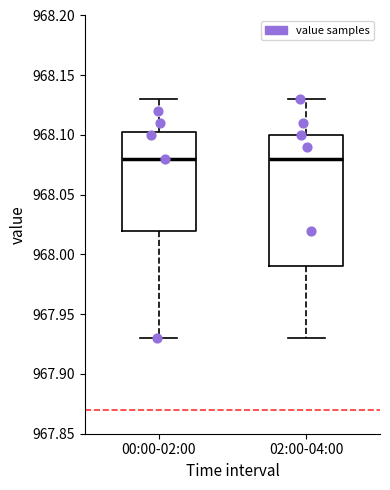

Which box is the tallest, from its lower edge to its upper edge?

02:00-04:00